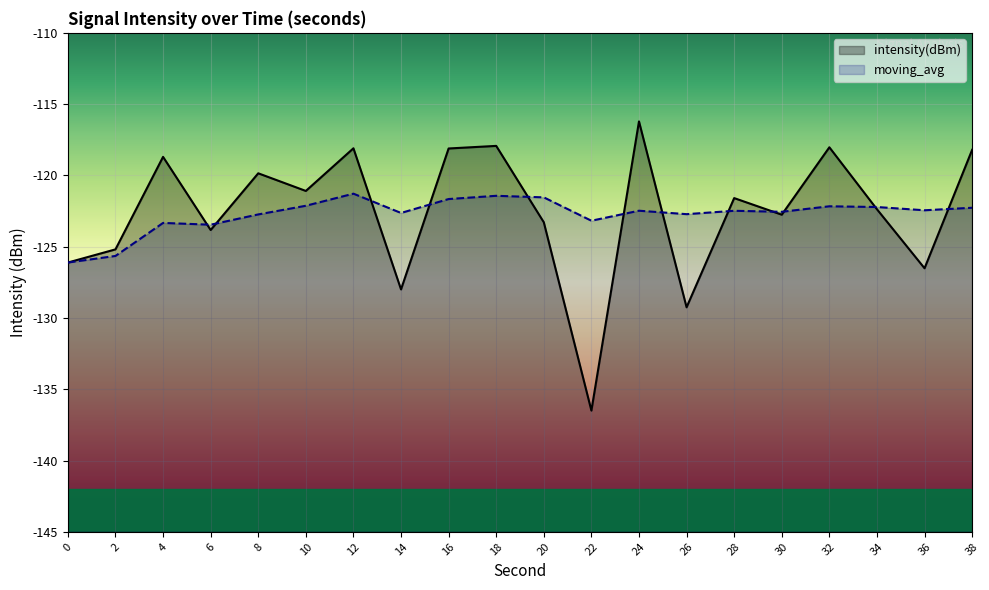

How many values in the moving_avg series exceed -122?

4